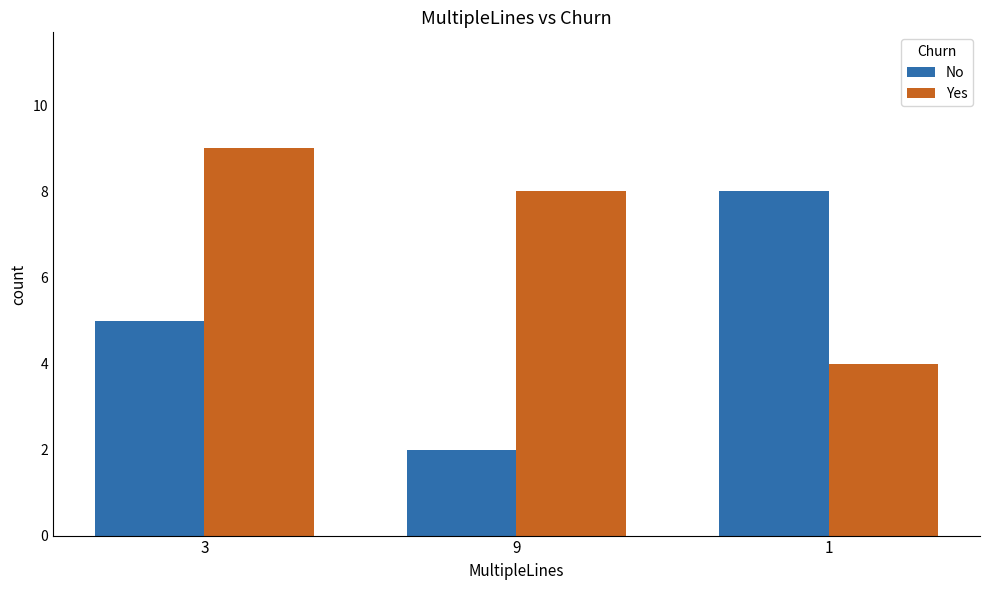

What is the sum of all Yes values?

21